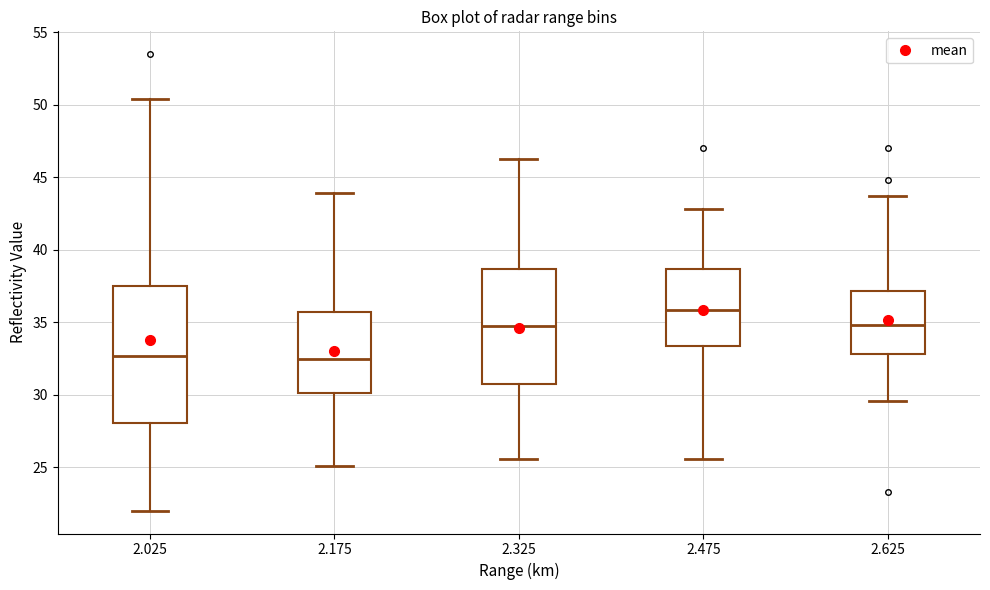

Reading left to right, read every box against the y-axis: the position of its median line, the range the box covers, and the ends of its whiskers. The values are not printed on the chart, so give them approximately, as read against the axis.

2.025: median 32.5, box 28.0 to 37.5, whiskers 22.0 to 50.5
2.175: median 32.5, box 30.0 to 35.5, whiskers 25.0 to 44.0
2.325: median 35.0, box 31.0 to 38.5, whiskers 25.5 to 46.5
2.475: median 36.0, box 33.5 to 38.5, whiskers 25.5 to 43.0
2.625: median 35.0, box 33.0 to 37.0, whiskers 29.5 to 43.5